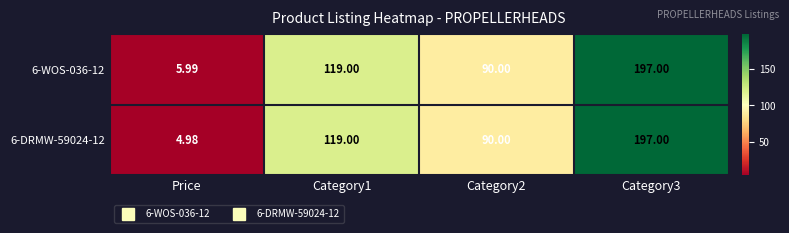

Count the number of data series in this chart.

2